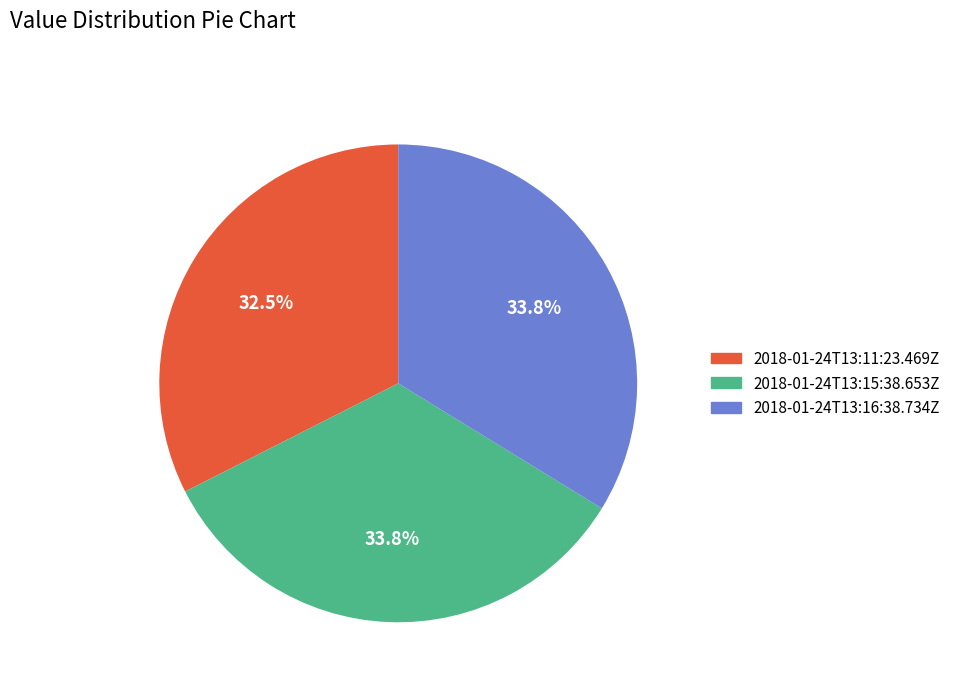

What portion of the pie excludes 2018-01-24T13:16:38.734Z?

66.2%